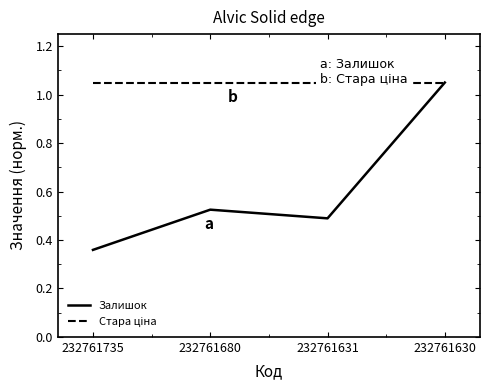

Which series has the largest total across all categories?

Стара ціна